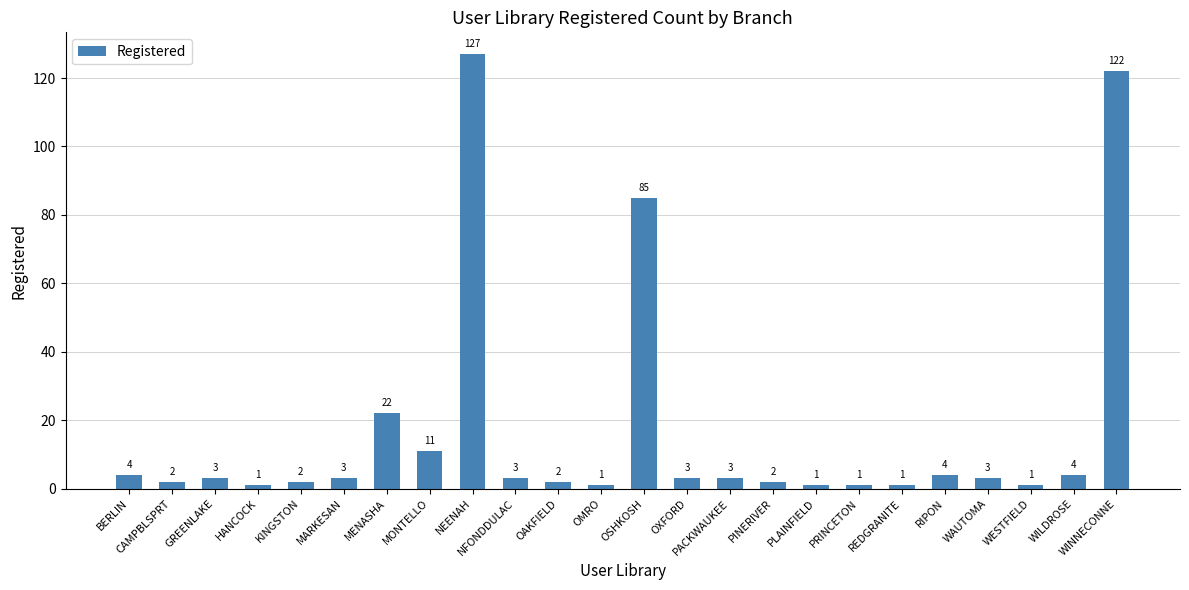

What is the value of the 7th bar from the left?

22